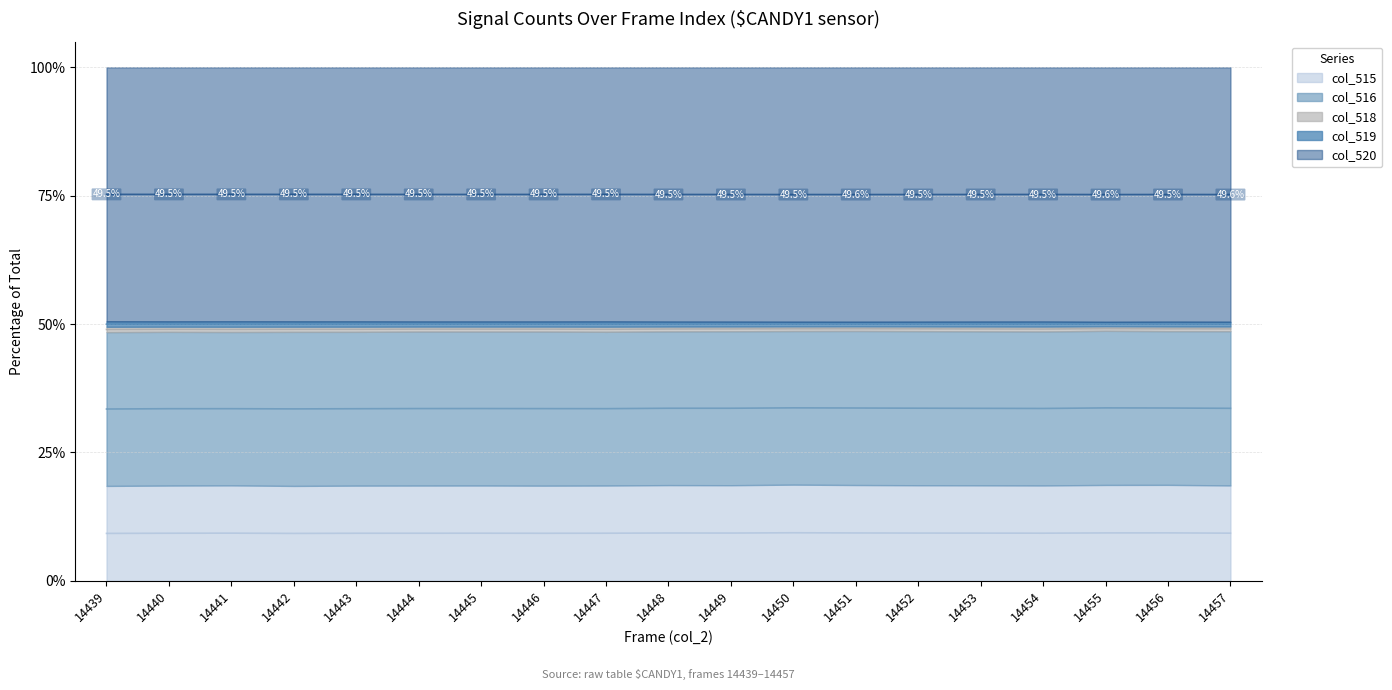

True or false: col_518 and col_519 cross at least once.

False